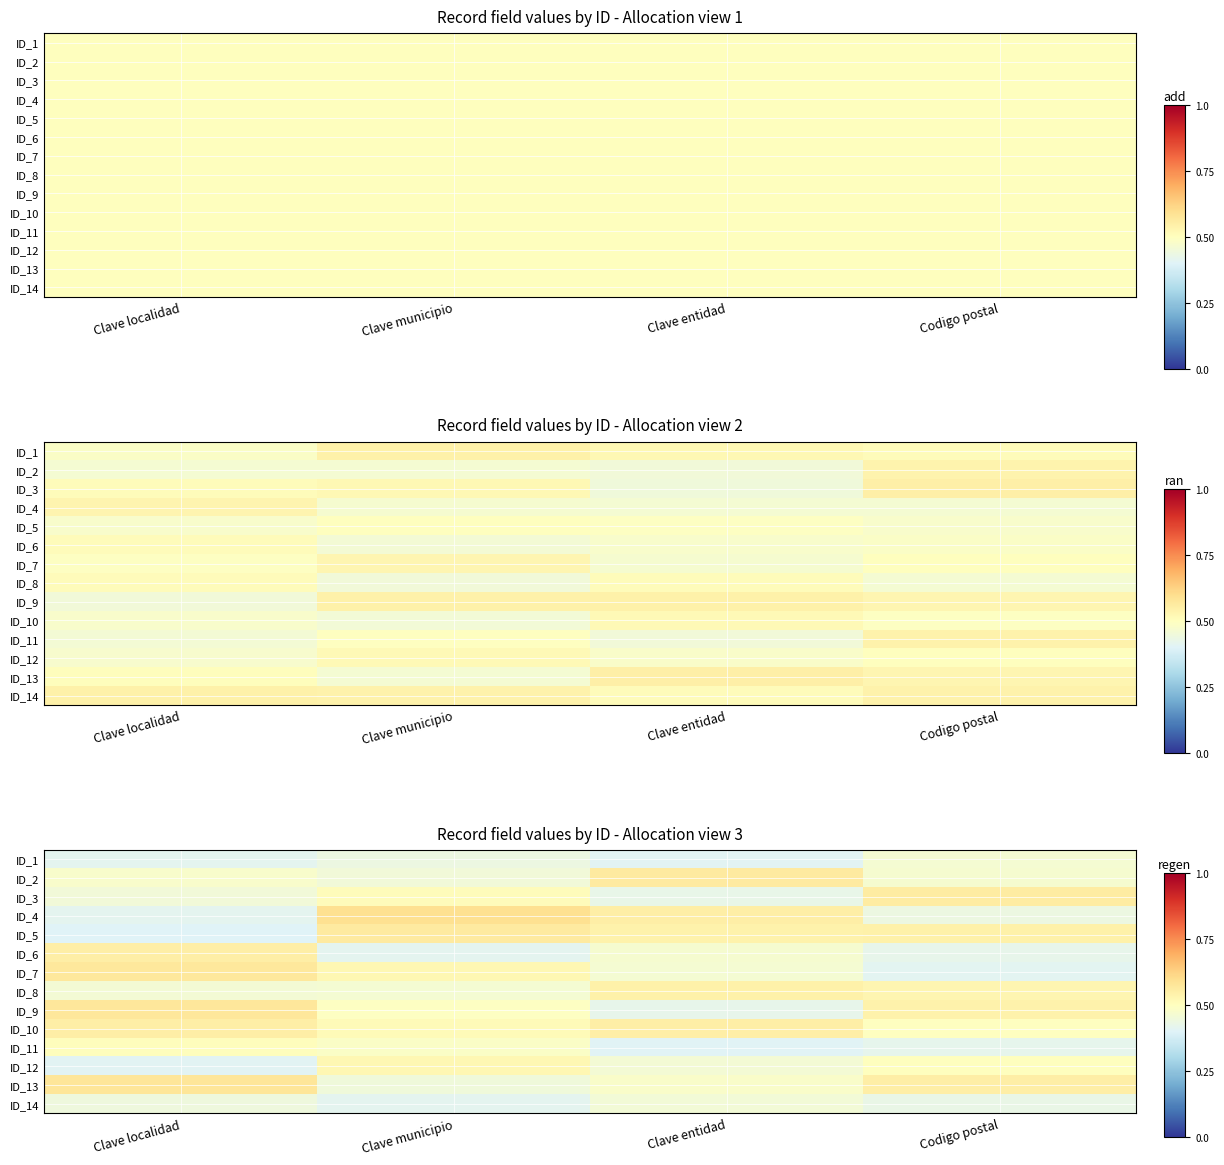

What is the minimum value shown in the chart?

0.4